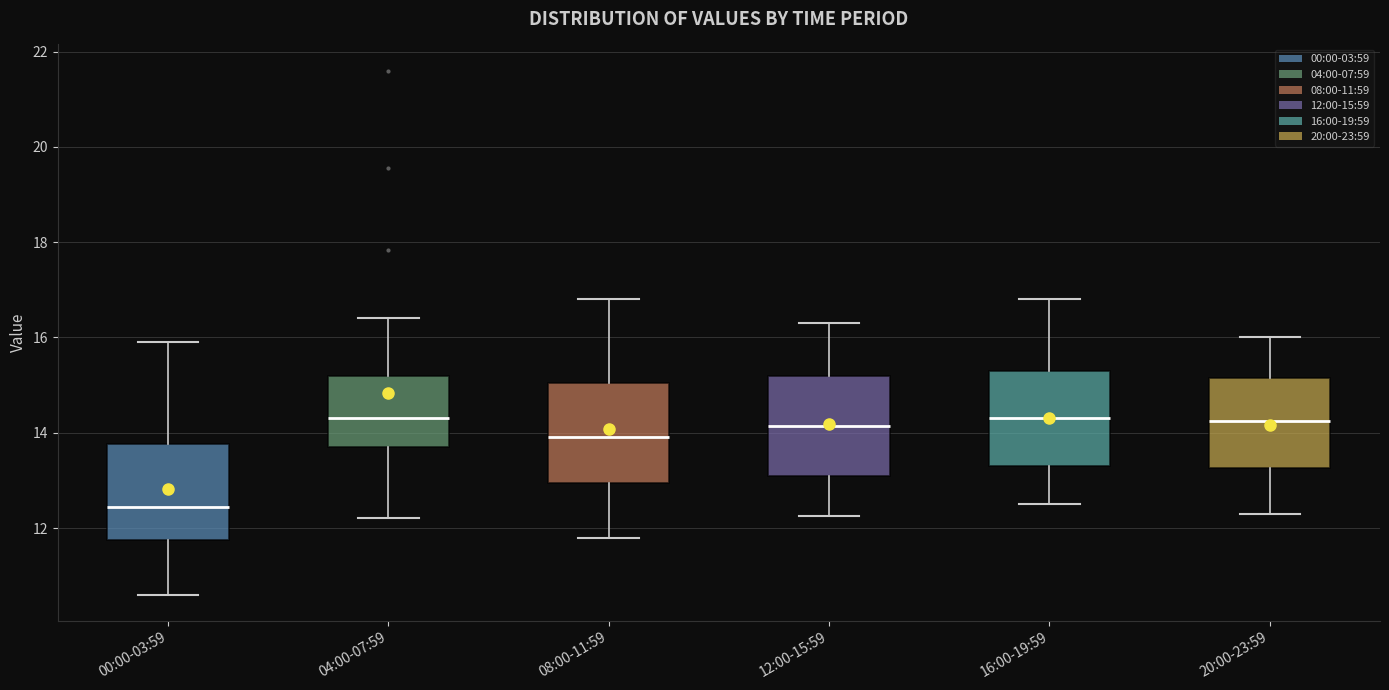

Which box has the lowest median line?

00:00-03:59